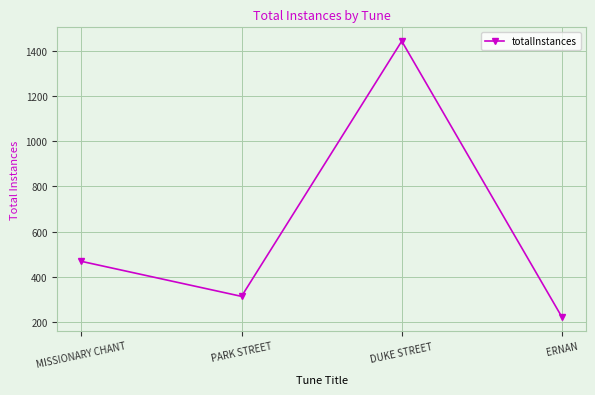

How many data points are less than 469?

2